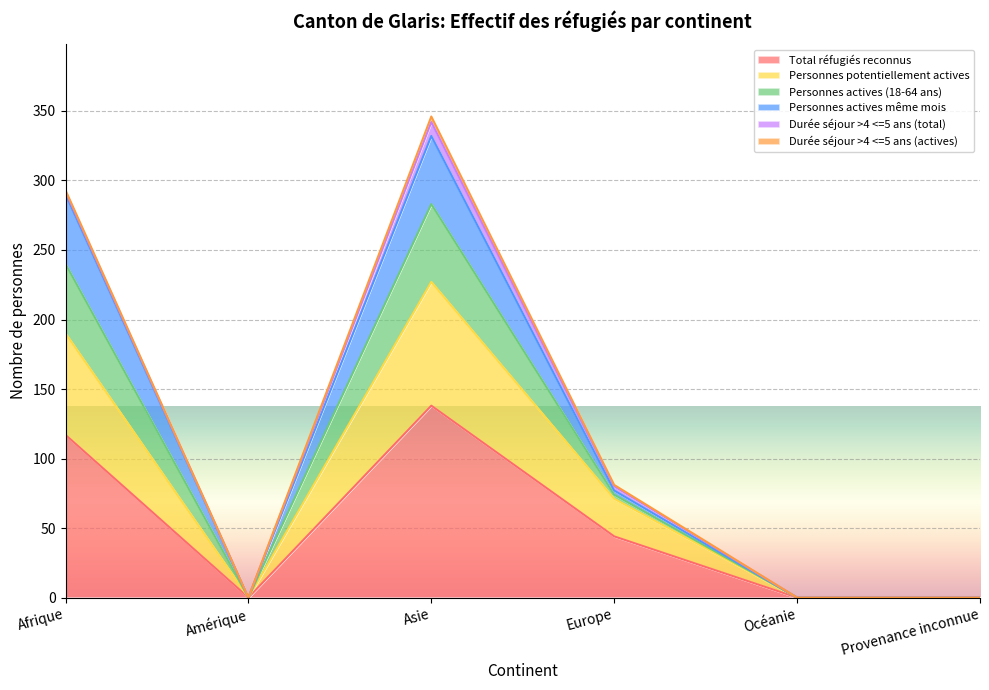

What is the maximum value for Total réfugiés reconnus?

138